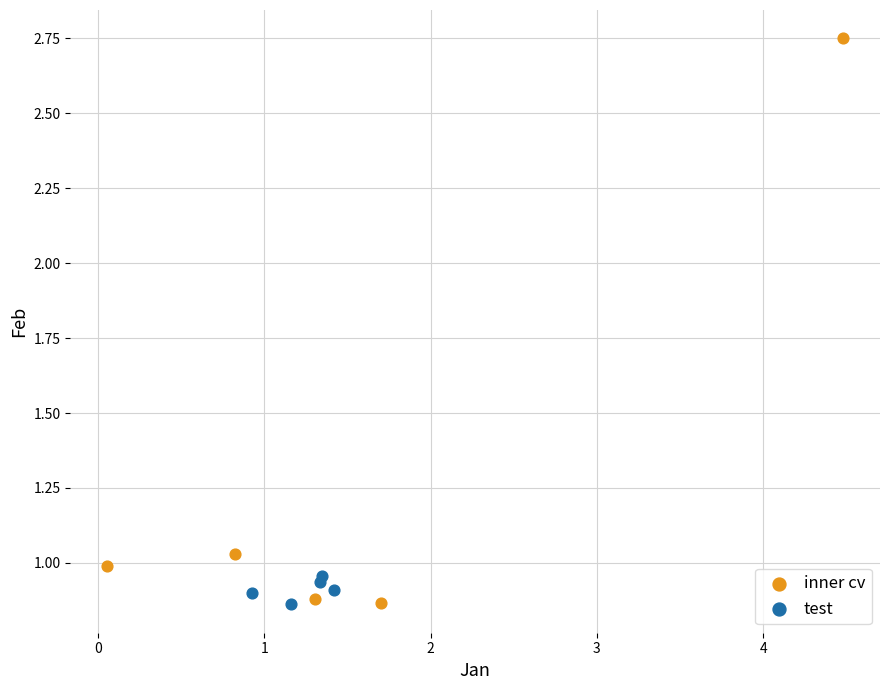

What are all the series names shown in the legend?

inner cv, test